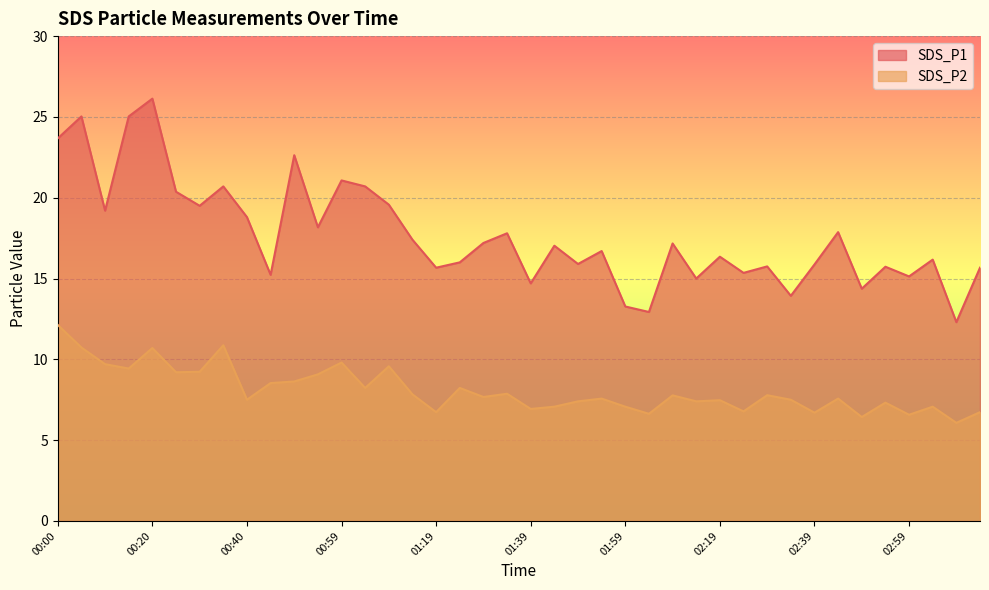

True or false: SDS_P1 has a value of 15.7 at 03:14.

True